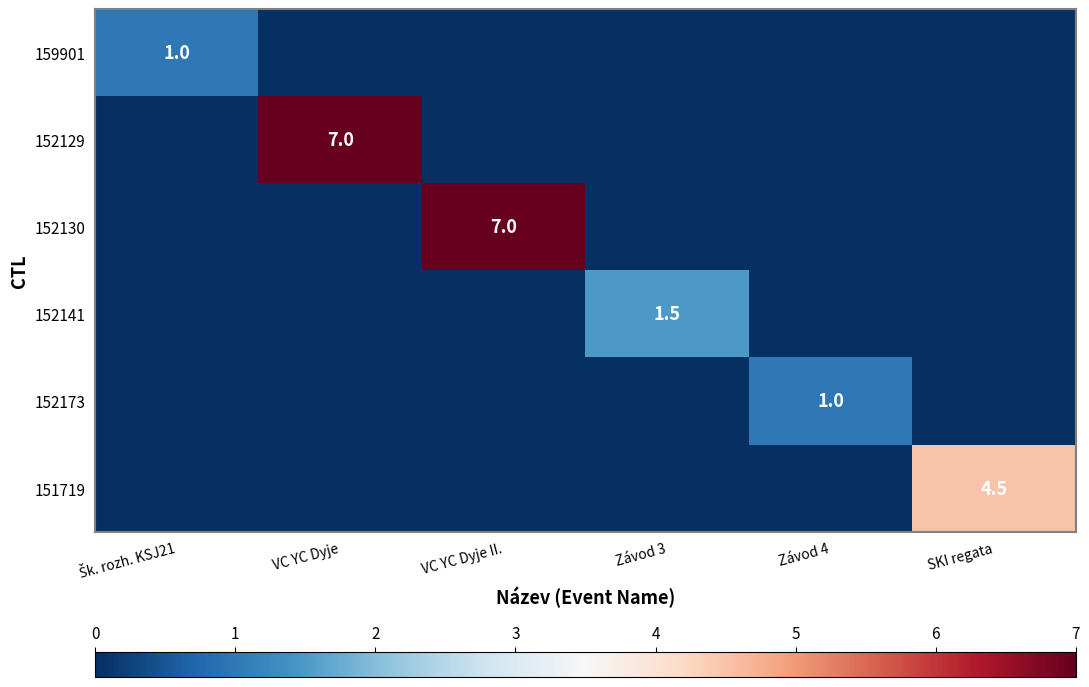

True or false: 151719 has a value of 0.0 at Šk. rozh. KSJ21.

True